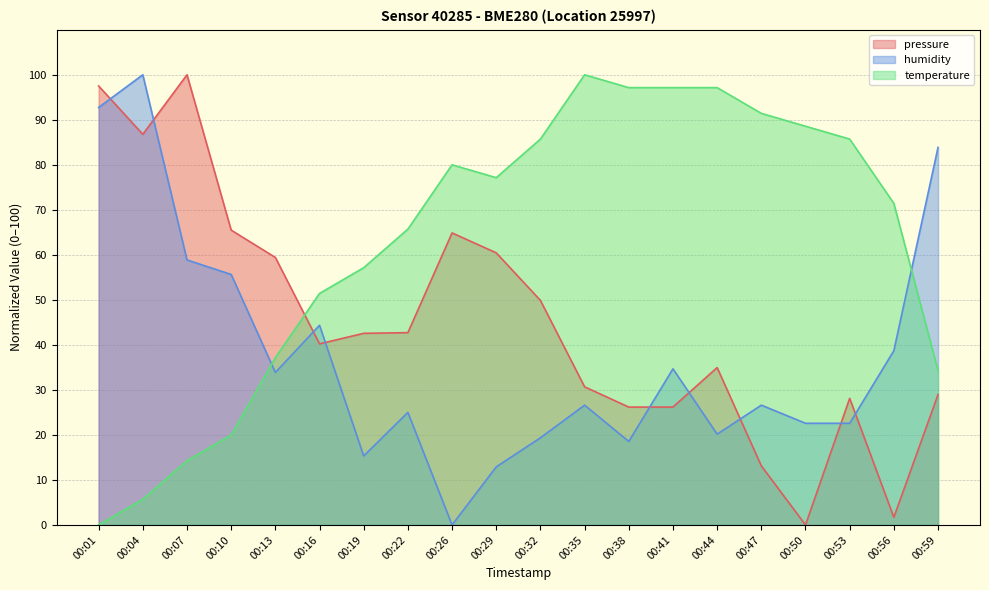

What is the value of the humidity point at the 12th from the left?

26.6